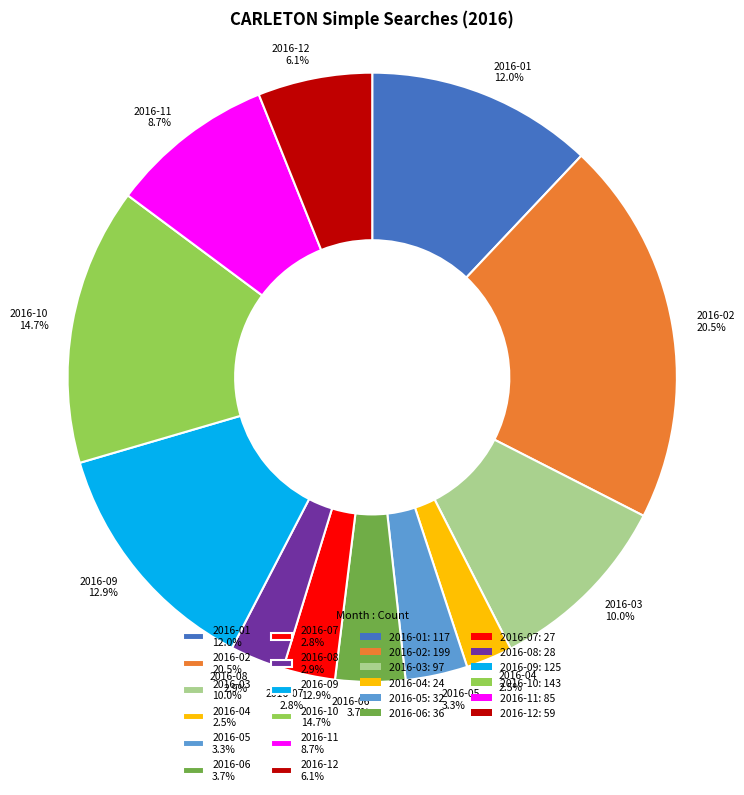

Count the number of slices in the pie.

12